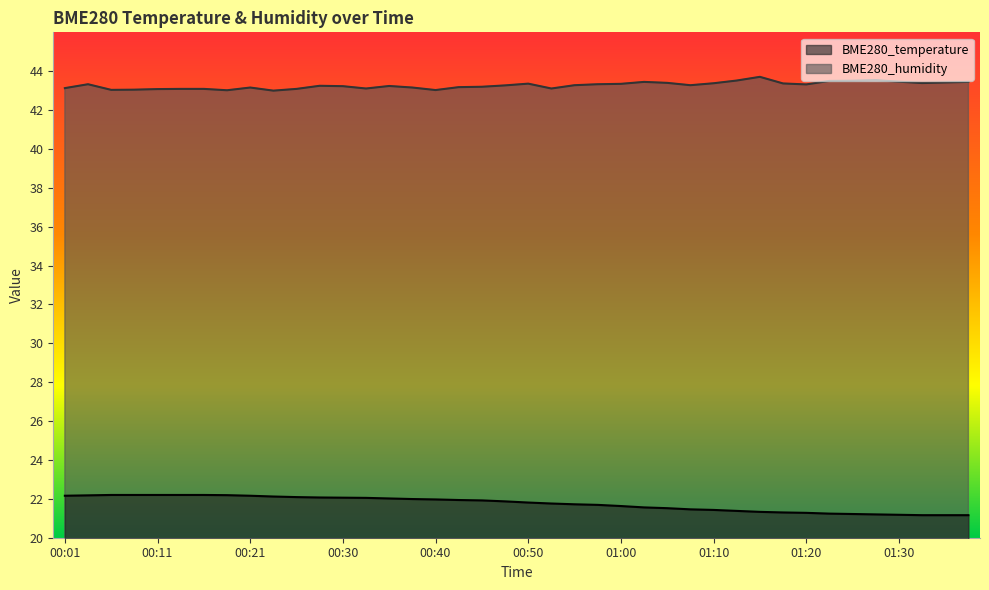

What is the label of the 3rd point from the right?

01:32